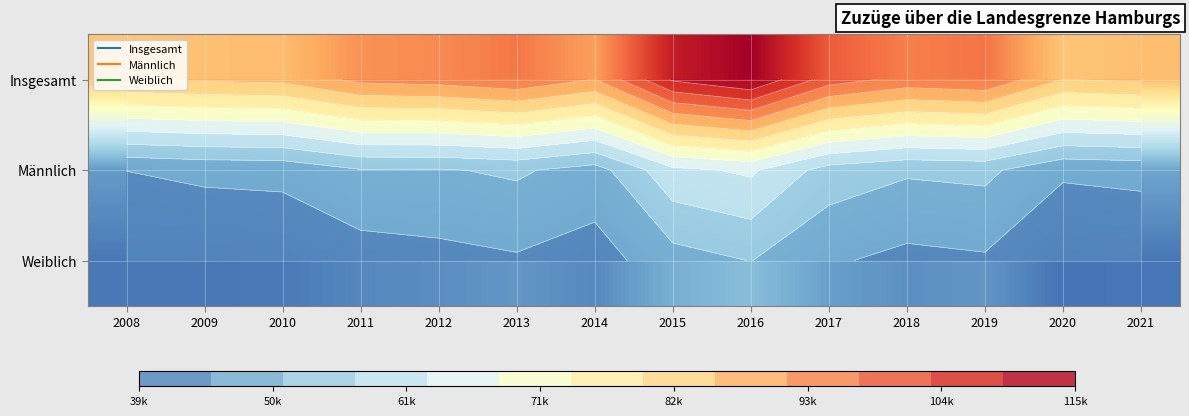

Is the value of Männlich at 2014 greater than the value of Insgesamt at 2009?

No